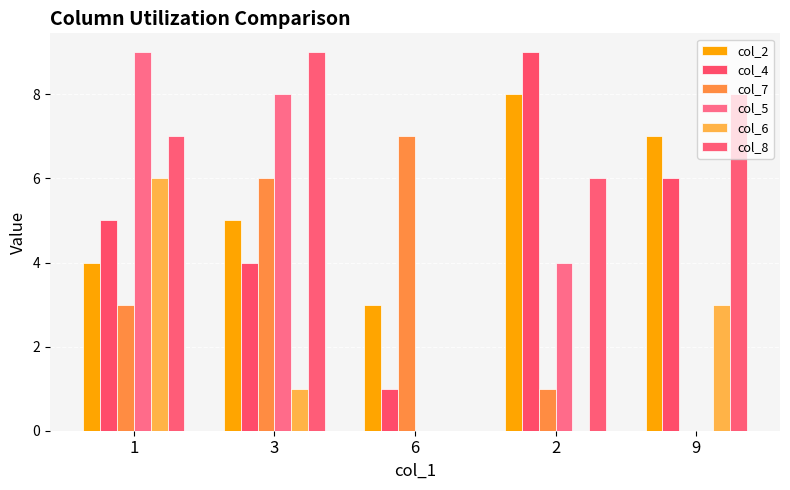

Which series has the largest total across all categories?

col_8